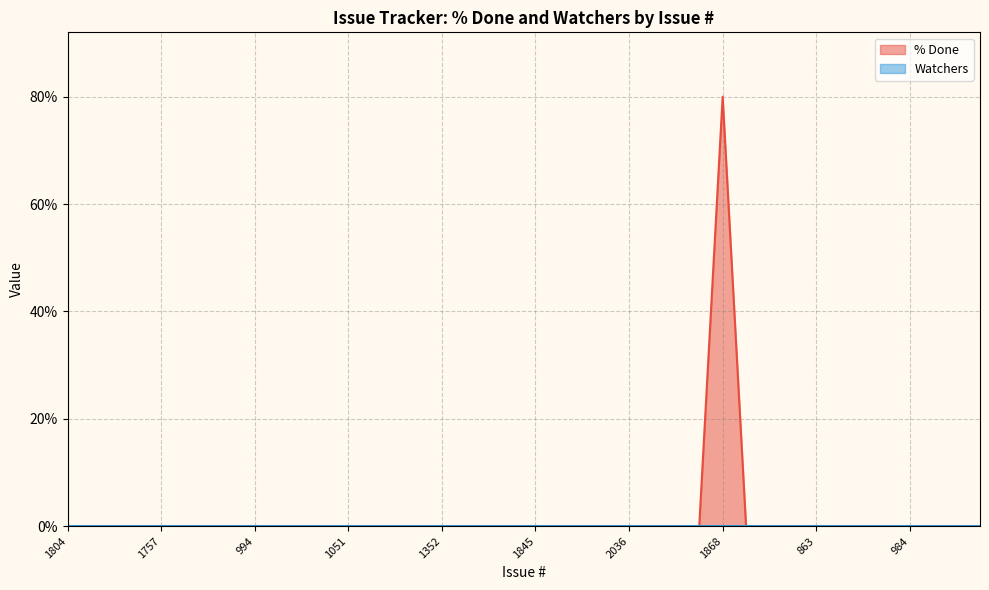

Does the chart display data point markers on the line(s)?

No